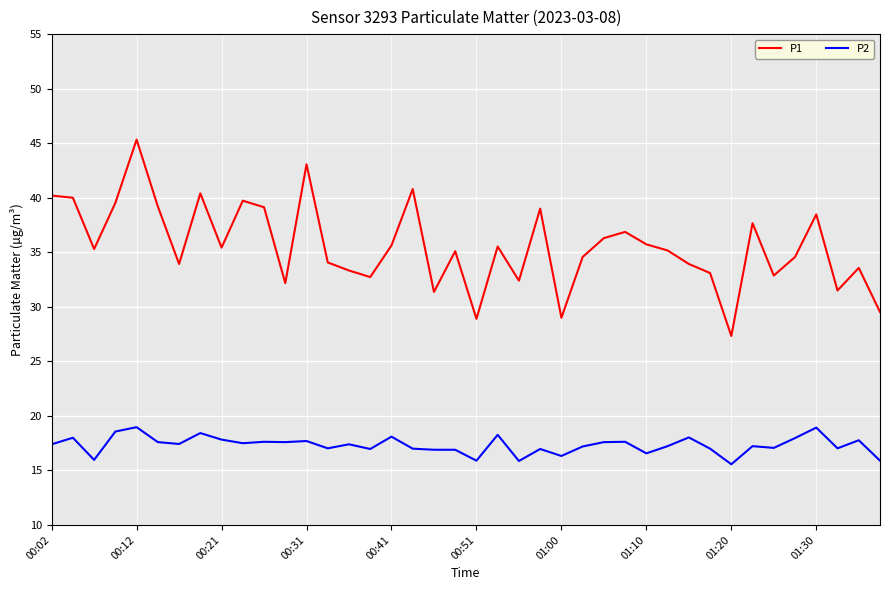

Which series has the widest spread of values?

P1